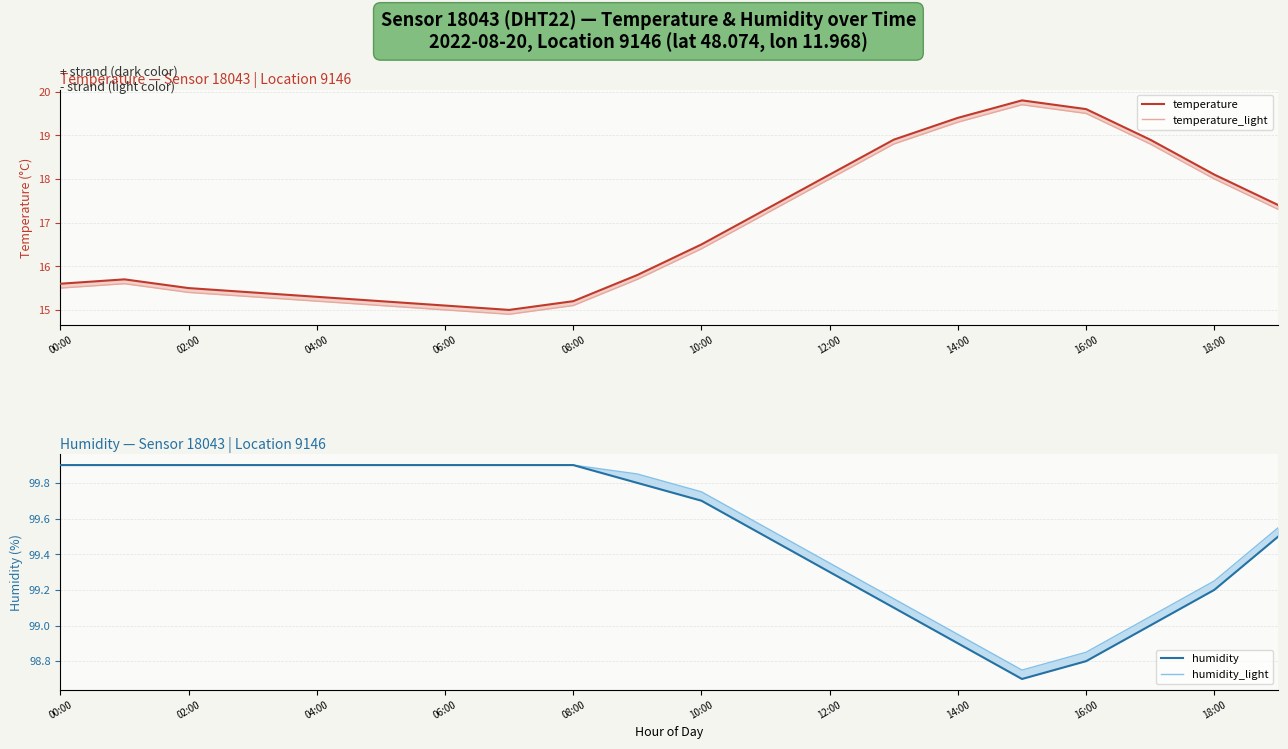

Rank the series at 14:00 from highest to lowest value.

humidity_light, humidity, temperature, temperature_light